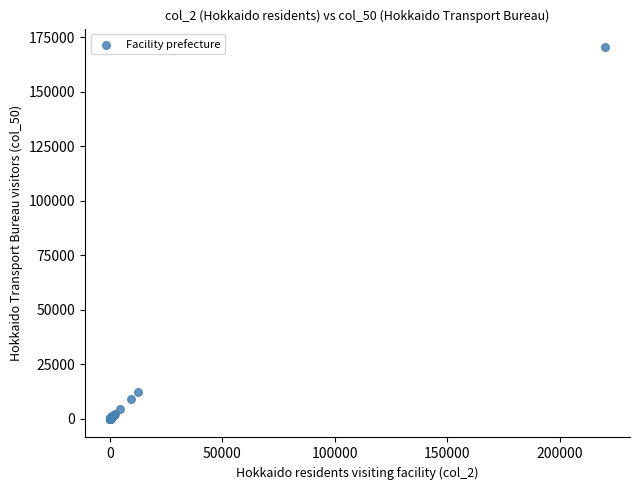

What Y value in the scatter plot is closest to 85270?

12503